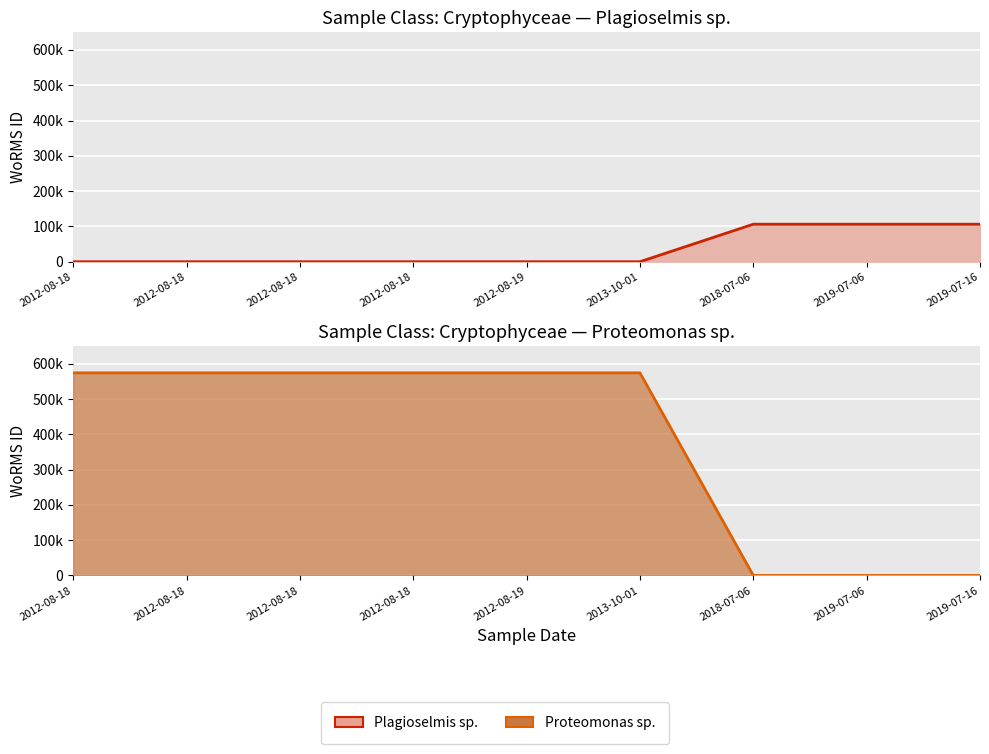

Count the Proteomonas sp. values in the range 0 to 573955.

9